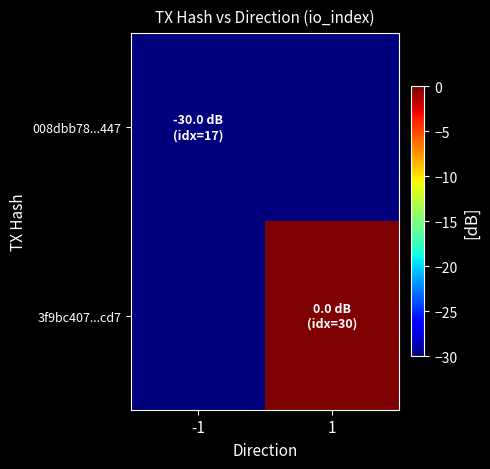

List the series in order of their overall mean, highest first.

3f9bc407...cd7, 008dbb78...447